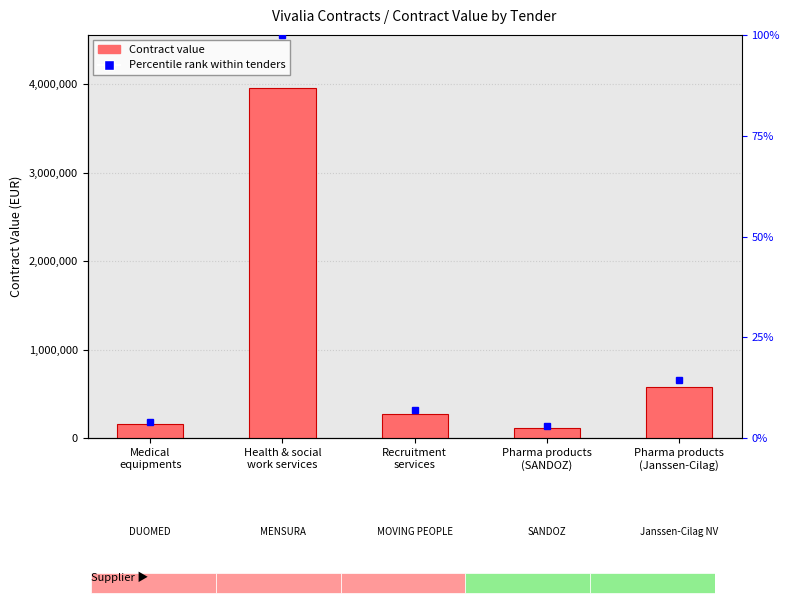

What is the label of the 5th bar from the left?

Pharma products
(Janssen-Cilag)